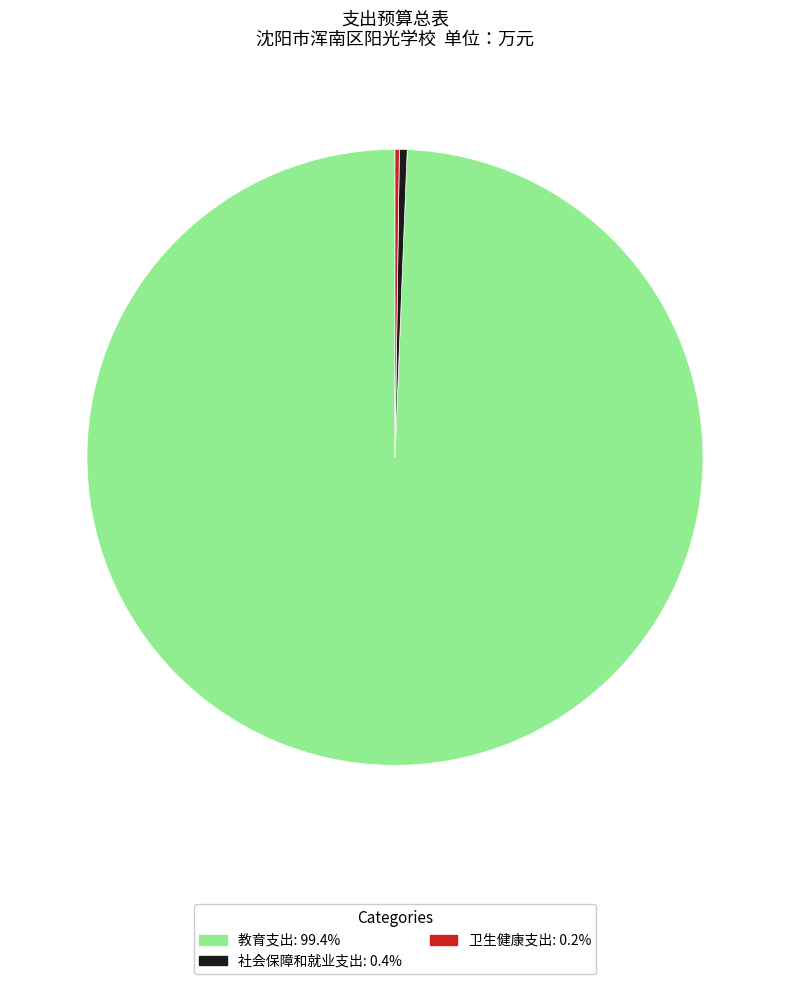

What is the ratio of the value at 教育支出 to the value at 社会保障和就业支出?

243.1